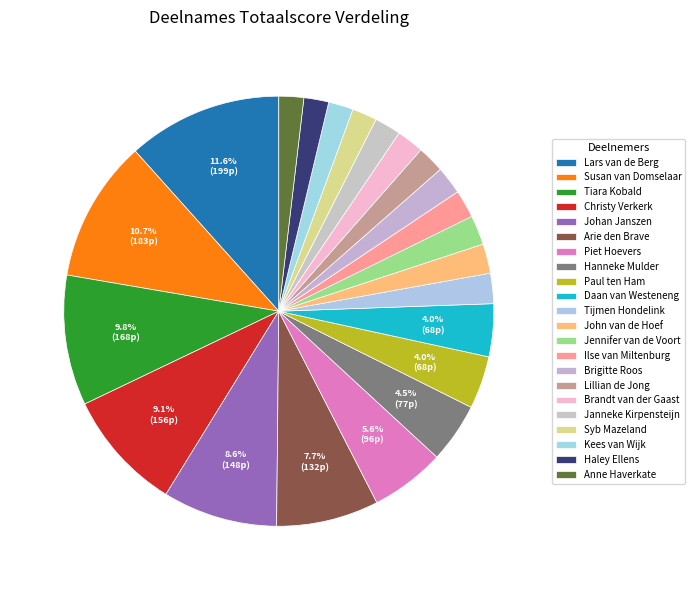

Between Piet Hoevers and Johan Janszen, which is larger?

Johan Janszen